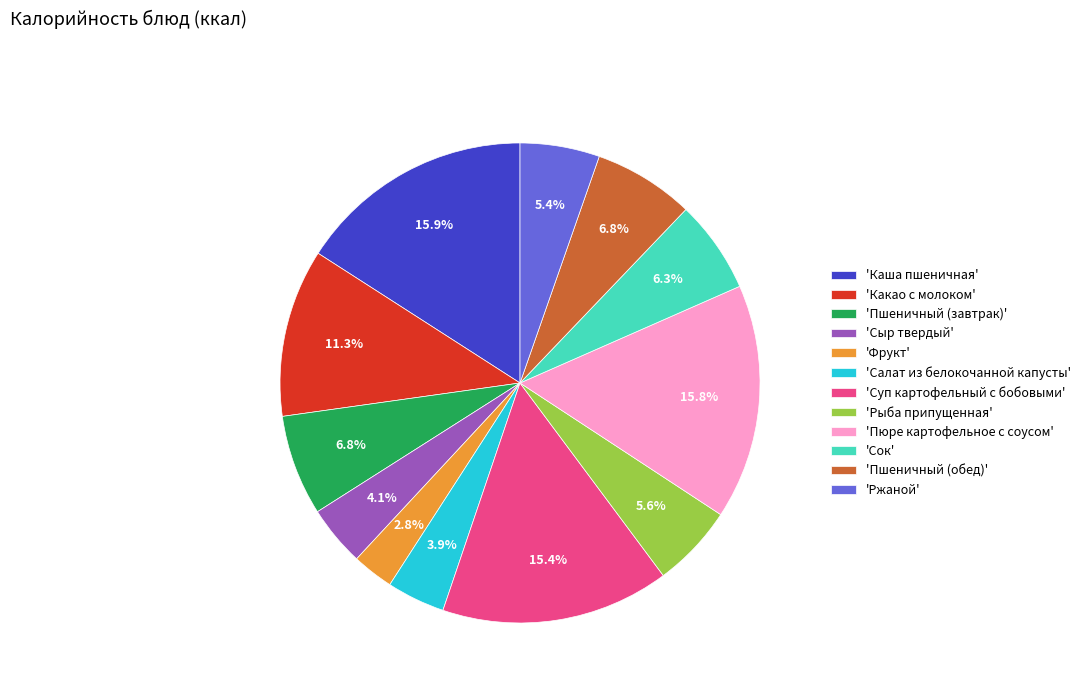

What is the ratio of the value at 'Сок' to the value at 'Салат из белокочанной капусты'?

1.6